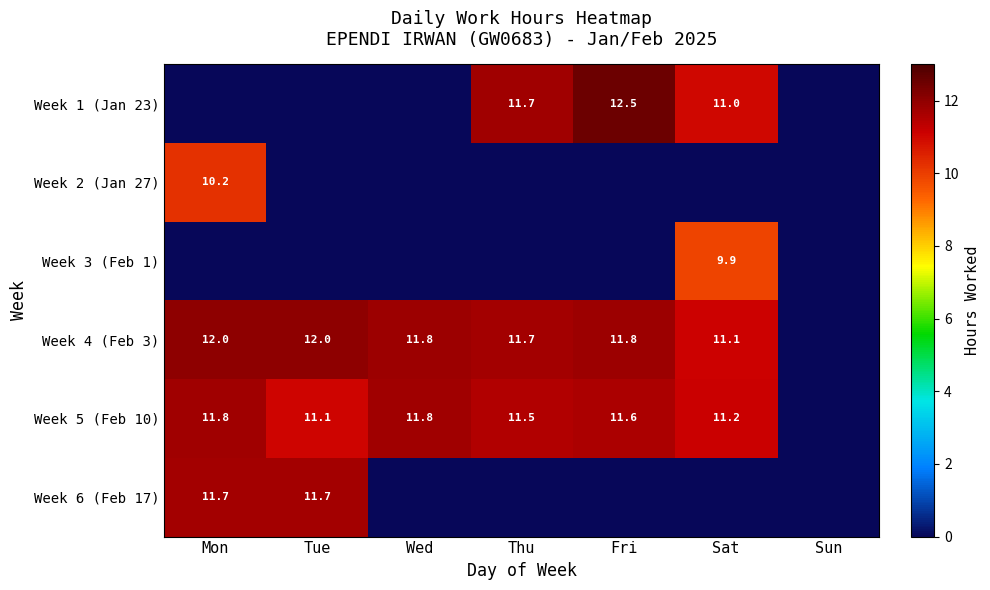

At how many categories does at least one series exceed 7?

6